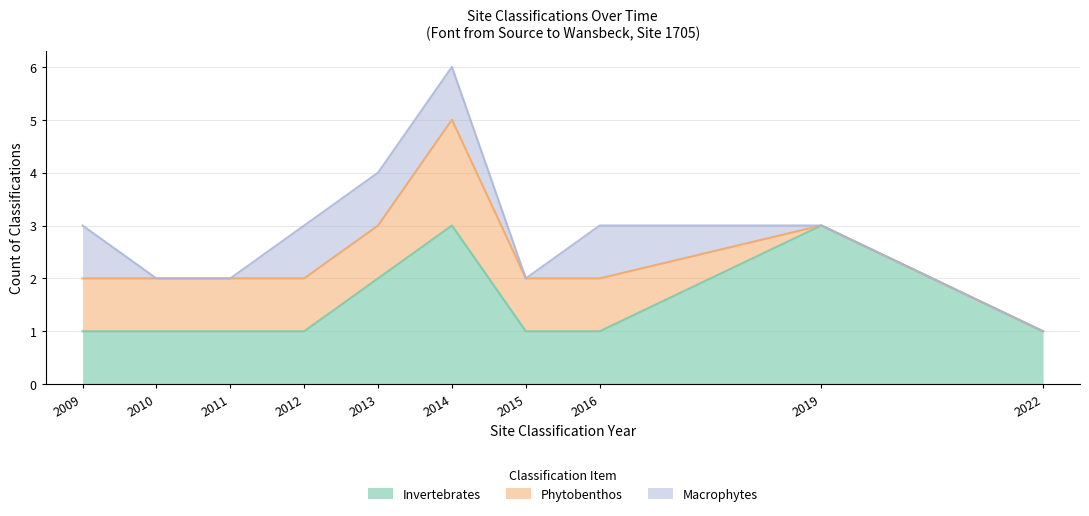

What is the total value across all series at 2013?

4